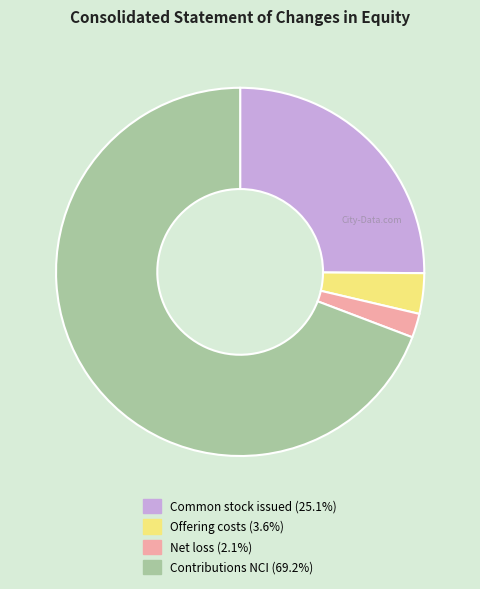

Count the number of slices in the pie.

4